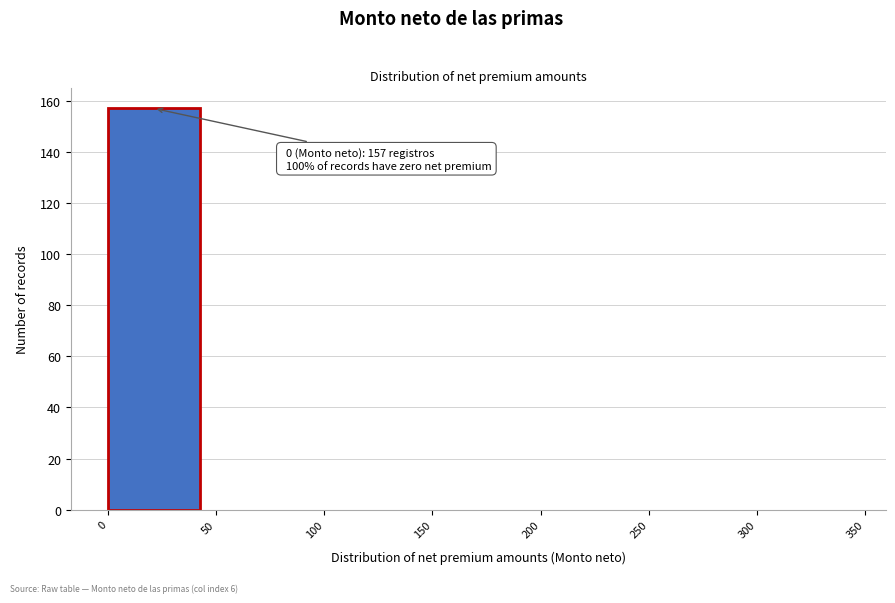

Which range on the x-axis has the tallest bar?

0 to 50